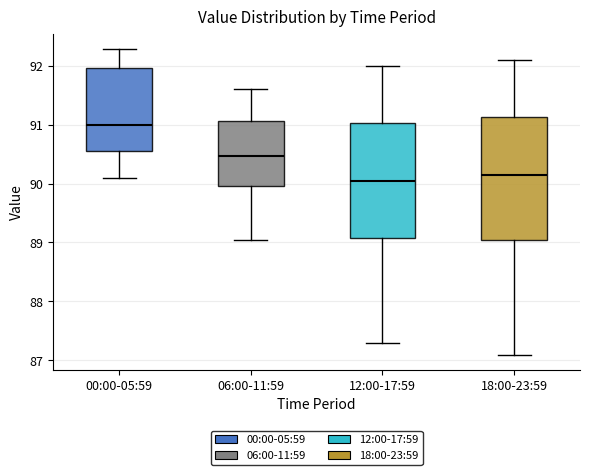

Reading left to right, read every box against the y-axis: the position of its median line, the range the box covers, and the ends of its whiskers. The values are not printed on the chart, so give them approximately, as read against the axis.

00:00-05:59: median 91.0, box 90.6 to 92.0, whiskers 90.1 to 92.3
06:00-11:59: median 90.5, box 90.0 to 91.1, whiskers 89.1 to 91.6
12:00-17:59: median 90.1, box 89.1 to 91.0, whiskers 87.3 to 92.0
18:00-23:59: median 90.2, box 89.1 to 91.1, whiskers 87.1 to 92.1